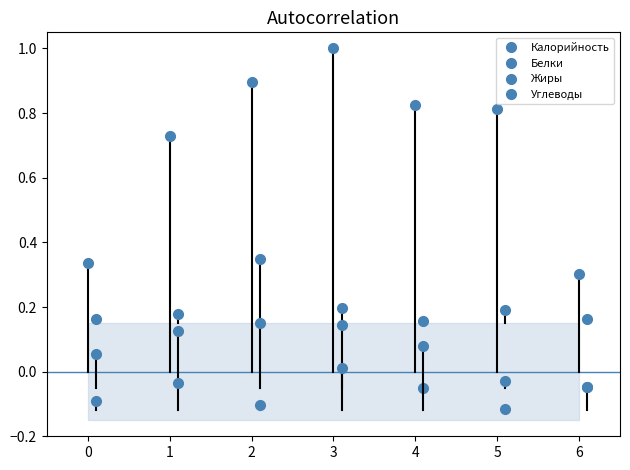

In Углеводы, how many points are lower than both neighbors (excluding endpoints)?

2